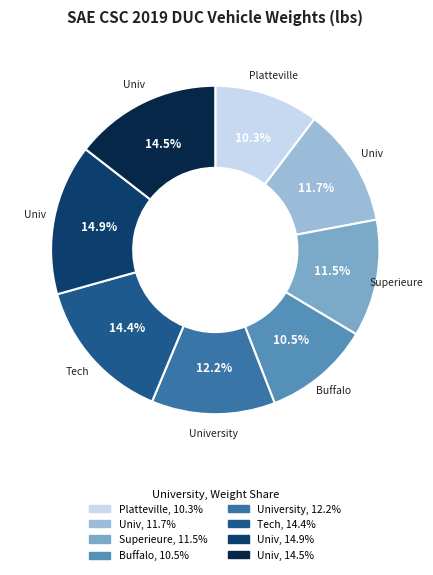

Does any single category account for the majority?

No